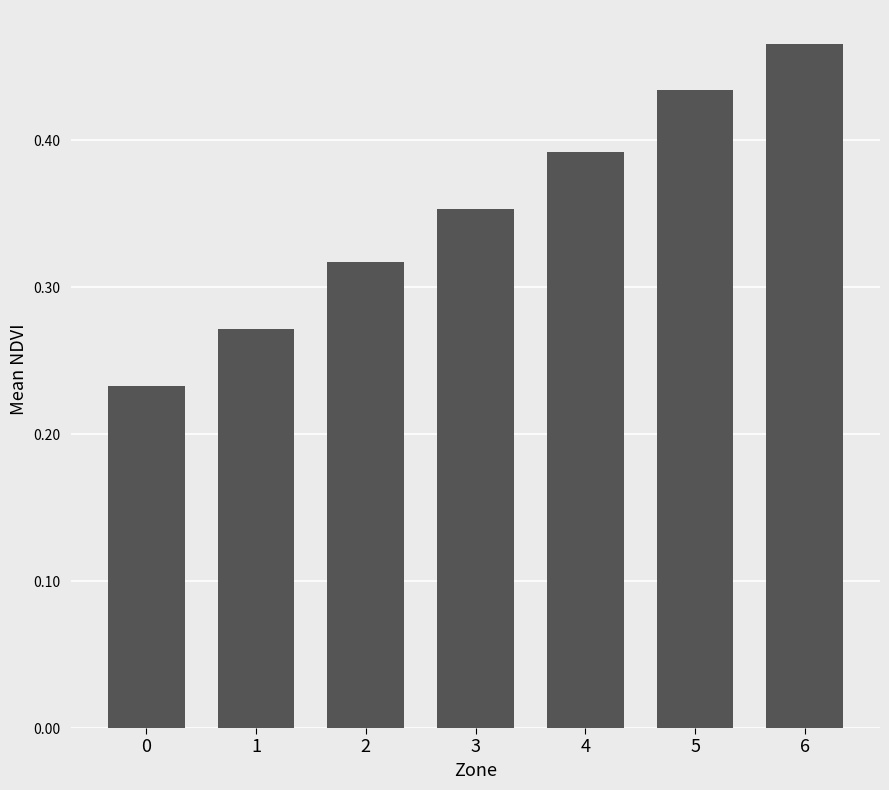

Rank the categories by value from lowest to highest.

0, 1, 2, 3, 4, 5, 6